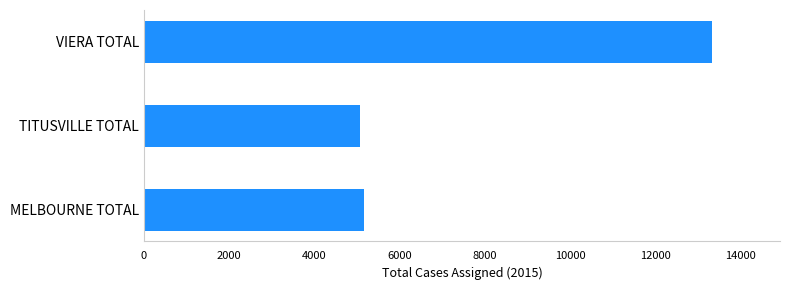

What value does the data have at MELBOURNE TOTAL?

5173